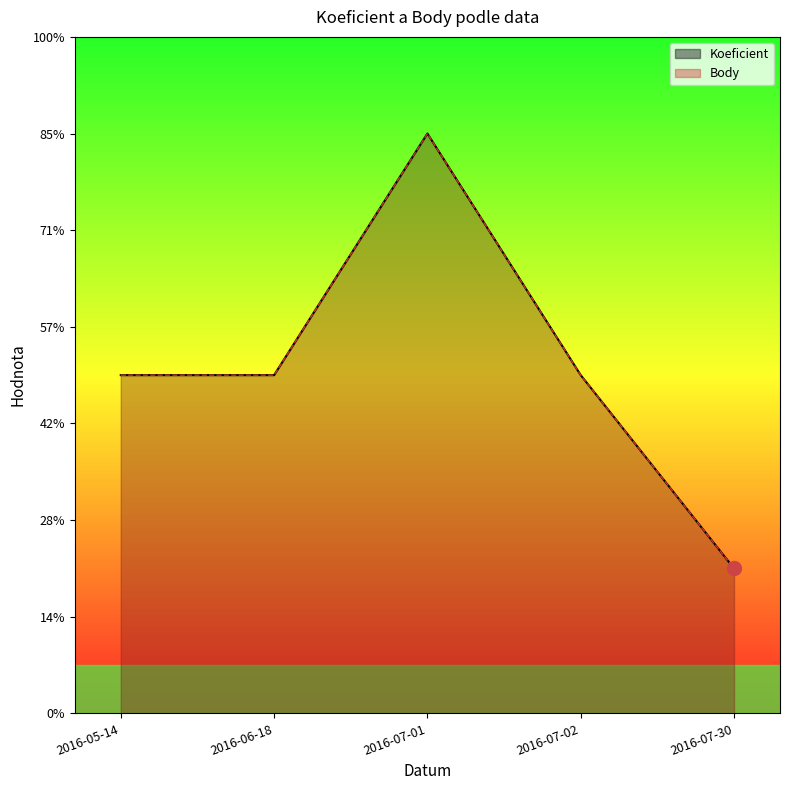

What position from the right is 2016-06-18?

4